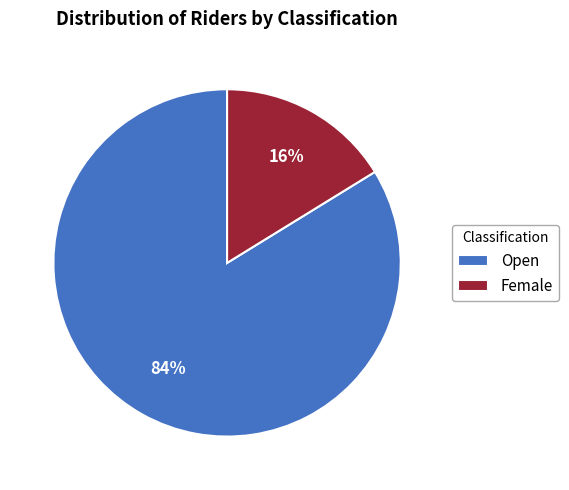

True or false: Open accounts for 84% of the total.

True